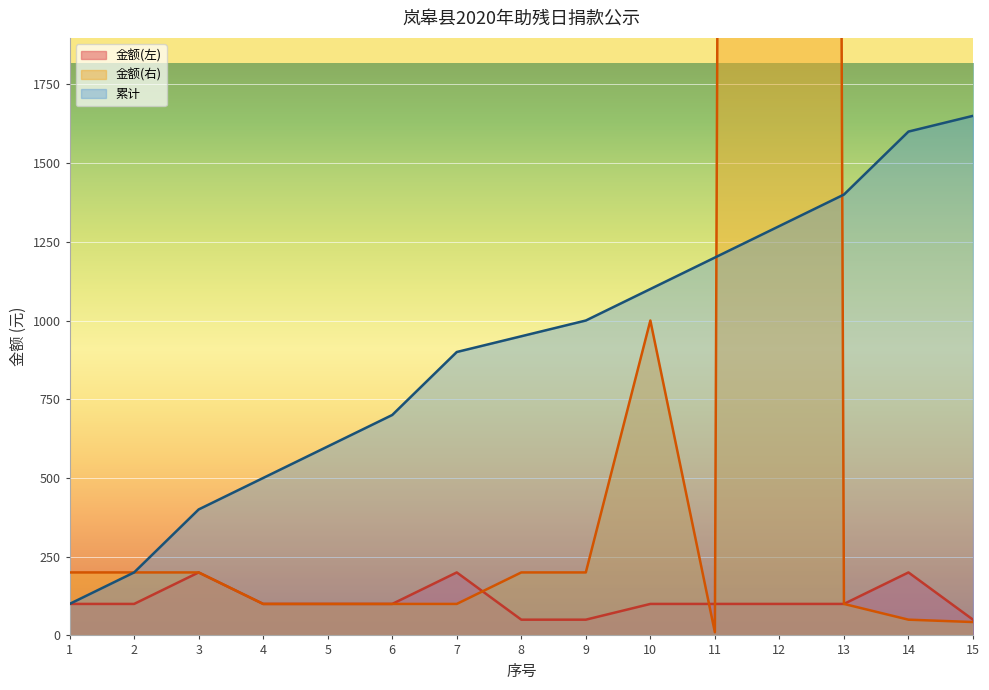

Which series has the largest range (max minus min)?

金额(右)